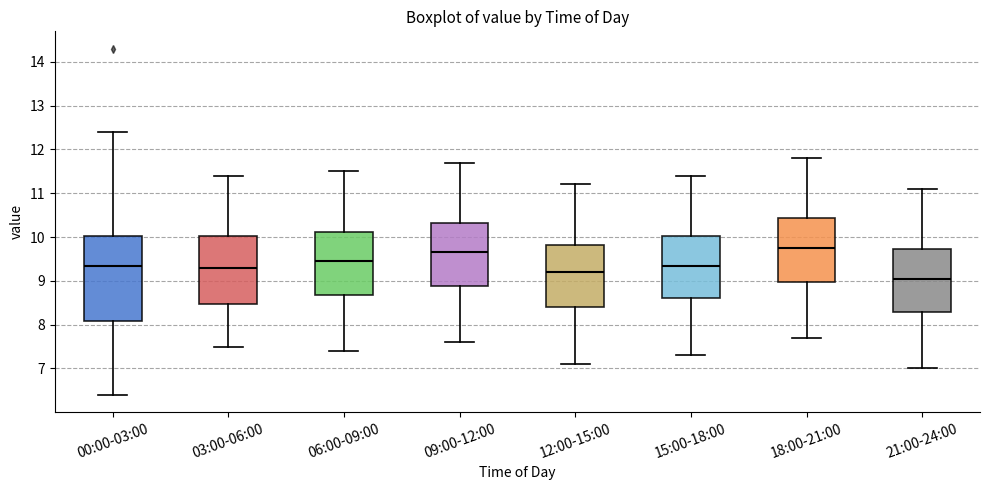

Where does the median line of the box for 03:00-06:00 sit on the y-axis? The values are not printed on the chart, so give them approximately, as read against the axis.

9.3